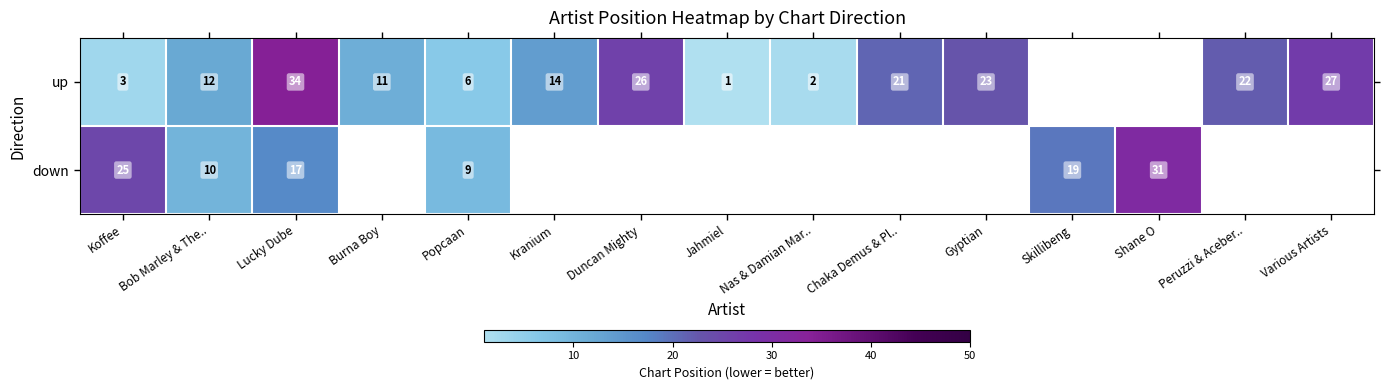

The up series shows 5 at Chaka Demus & Pl... True or false?

False